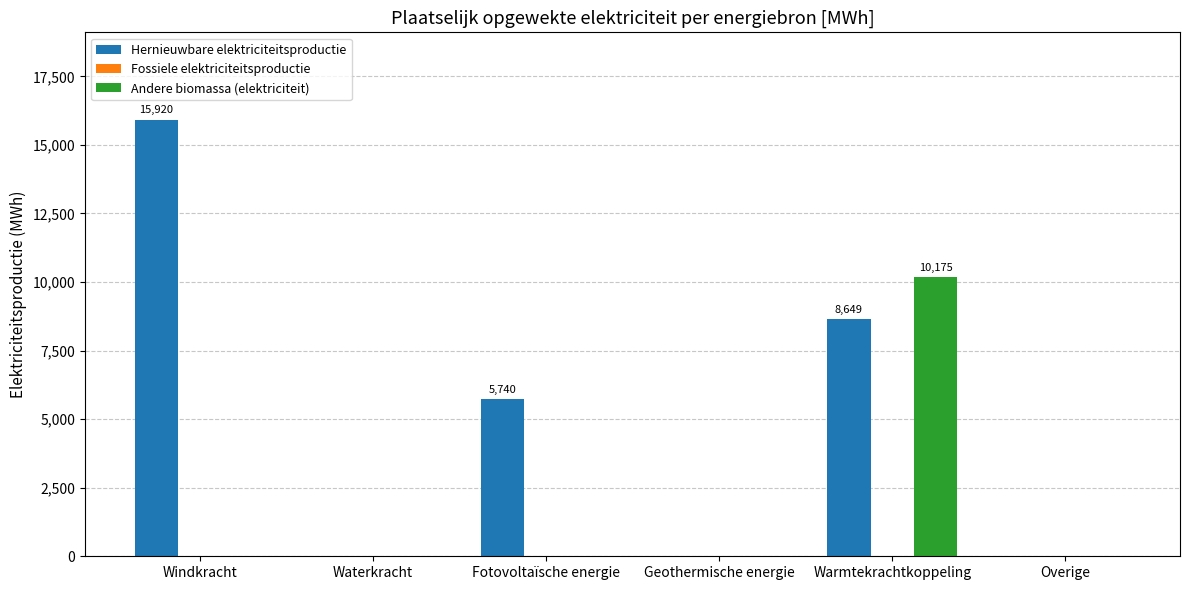

At which label is Hernieuwbare elektriciteitsproductie closest to 7959?

Warmtekrachtkoppeling